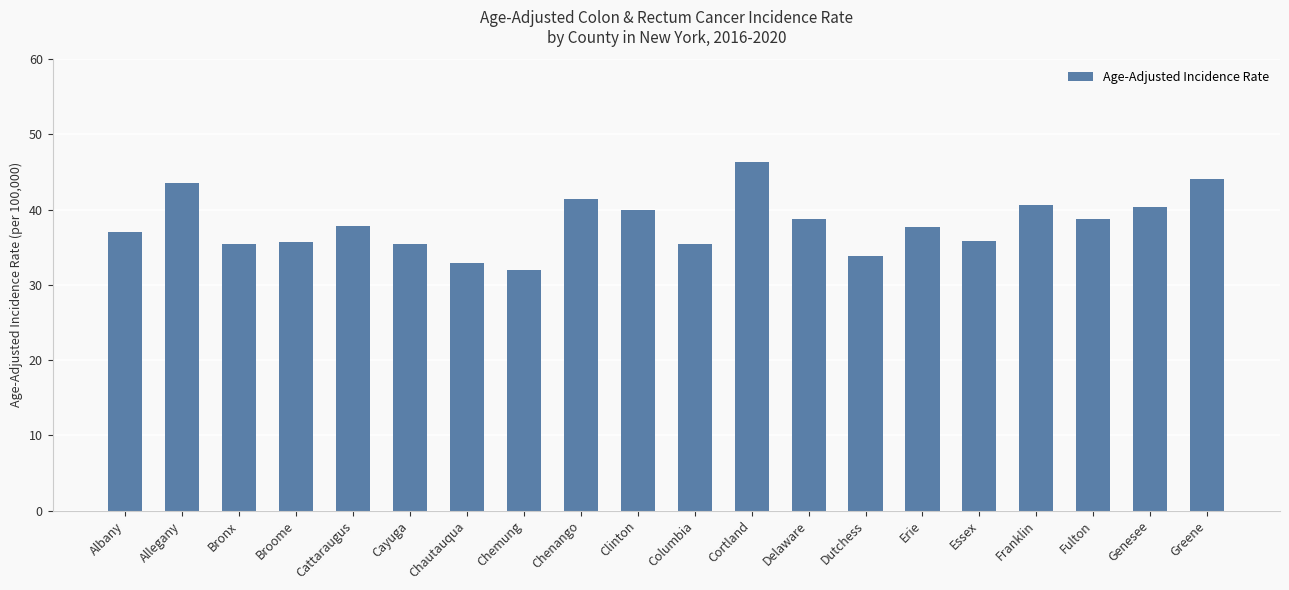

Which category has the lowest value across all series?

Chemung